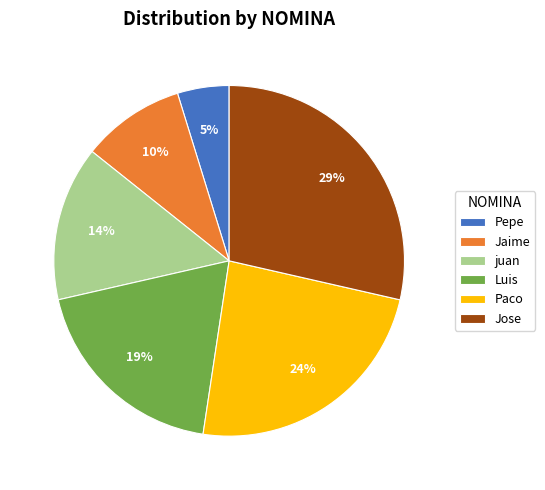

How many segments does this pie chart have?

6